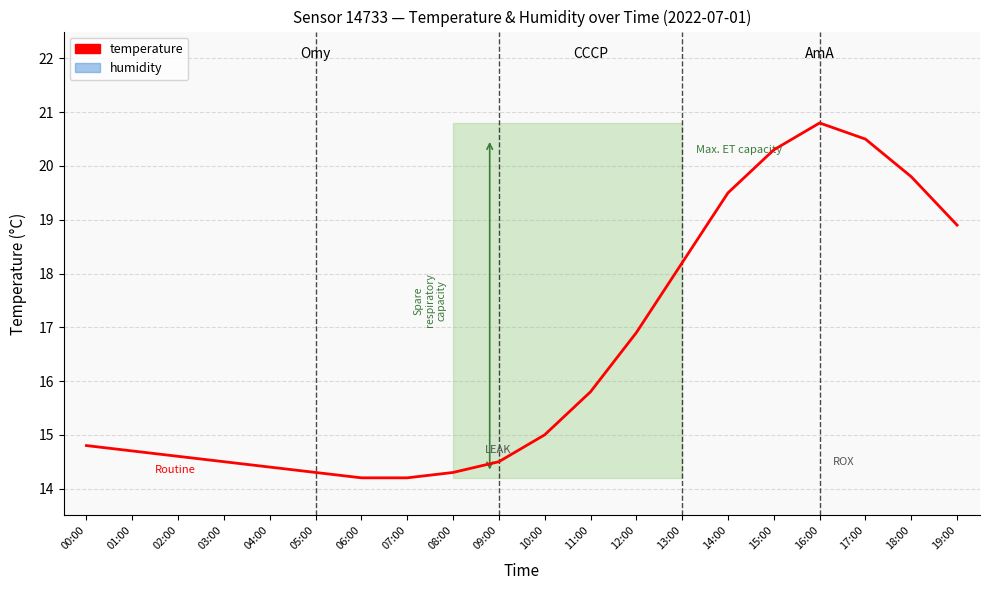

True or false: the data shows 14.3 at 05:00.

True